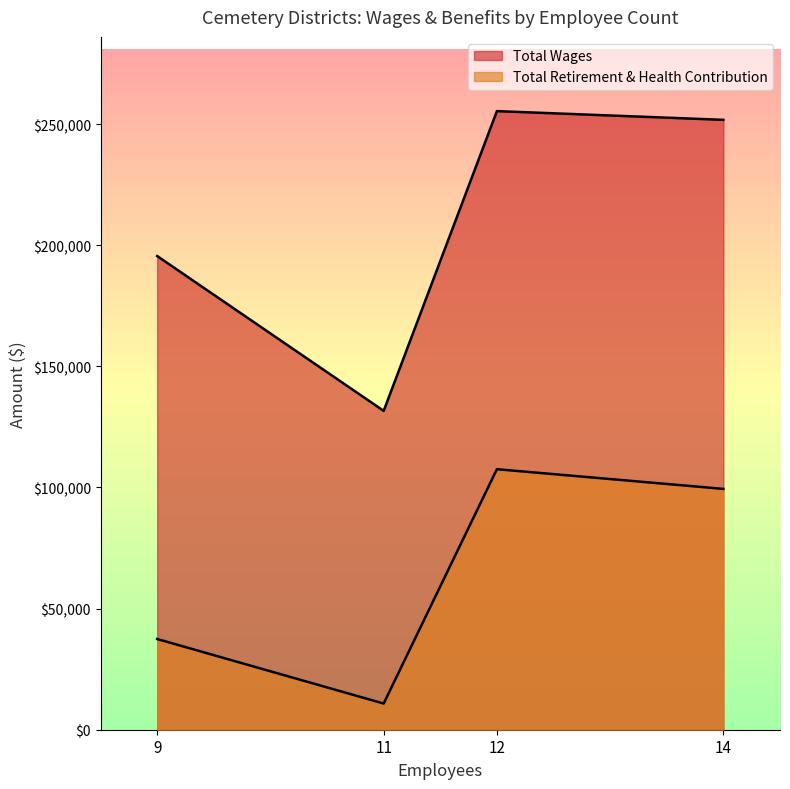

True or false: Total Retirement & Health Contribution and Total Wages intersect in this chart.

False